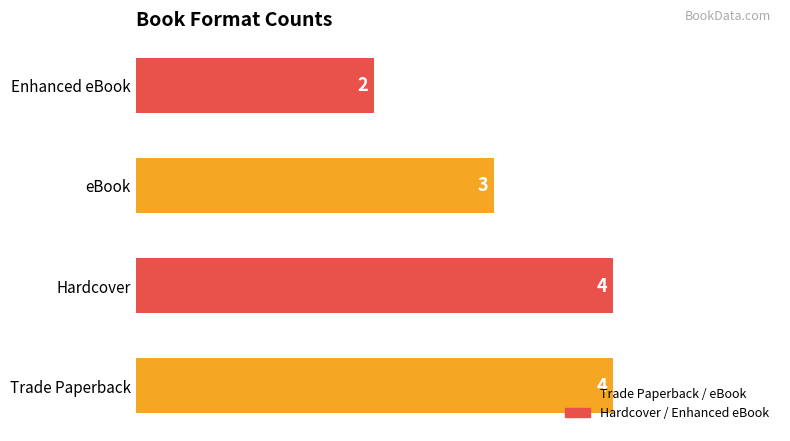

What is the sum of all values?

13